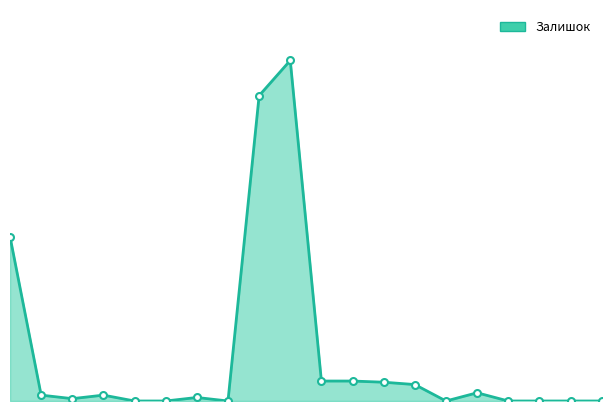

Reading left to right, extract all data points from this chart.

282502116=140	285101569=5	287302223=2	287292222=5	287302226=0	287302225=0	287302224=3	287301833=0	247132181=260	247132180=290	285112220=17	285112217=17	285111961=16	285111912=14	285102221=0	285102219=7	285102218=0	285102216=0	285102120=0	285102044=0